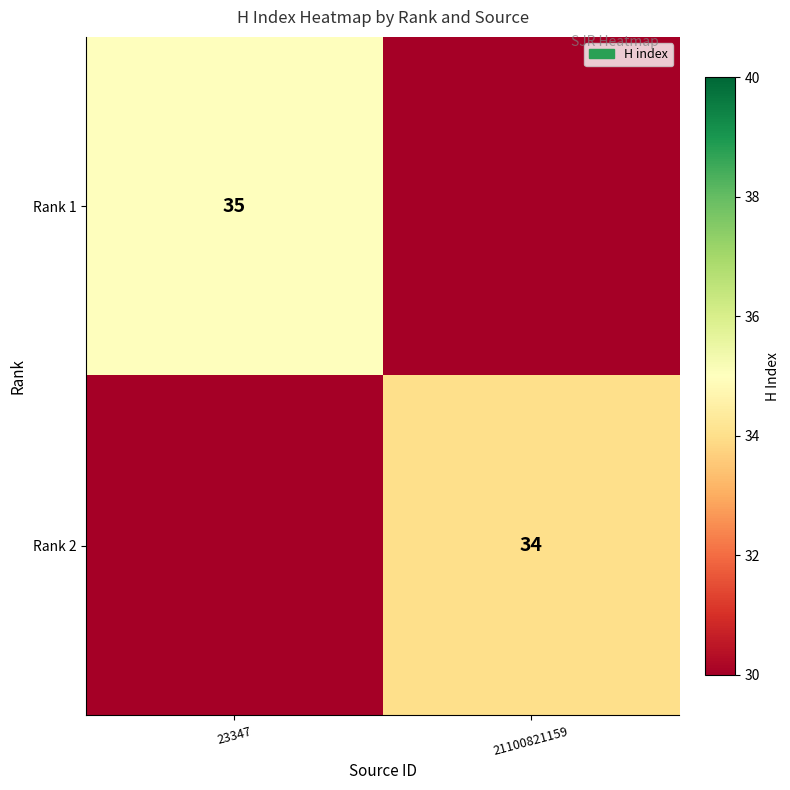

The Rank 1 series shows 35 at 23347. True or false?

True